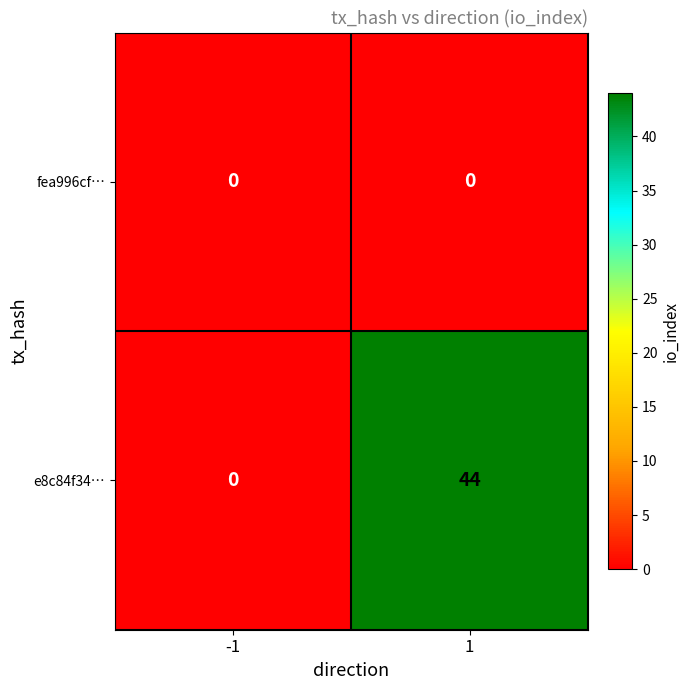

True or false: e8c84f34… has a value of 79 at 1.

False